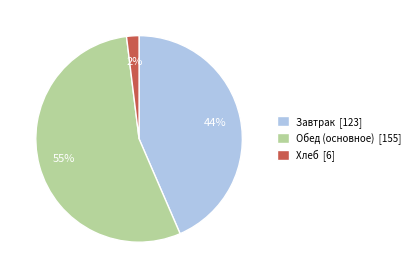

To the nearest percent, what percentage of the pie is Хлеб [6]?

2%